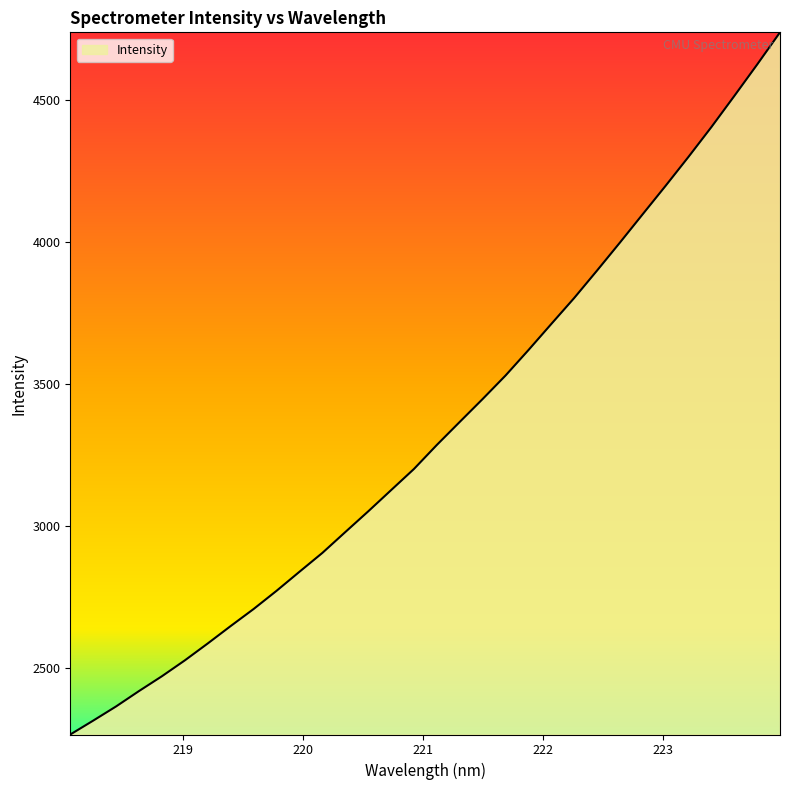

What is the maximum value shown in the chart?

4738.0